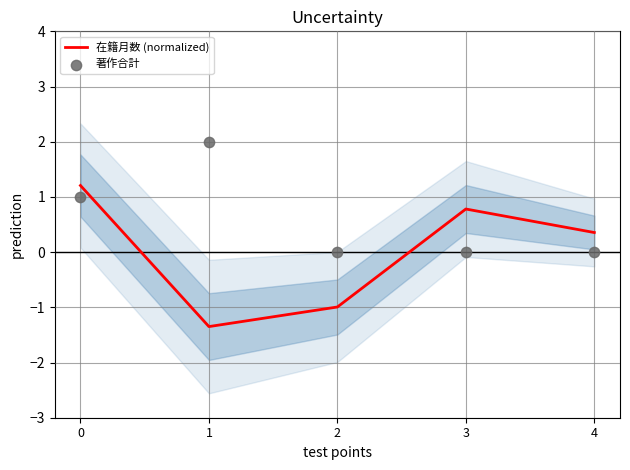

What are all the series names shown in the legend?

在籍月数 (normalized), 著作合計